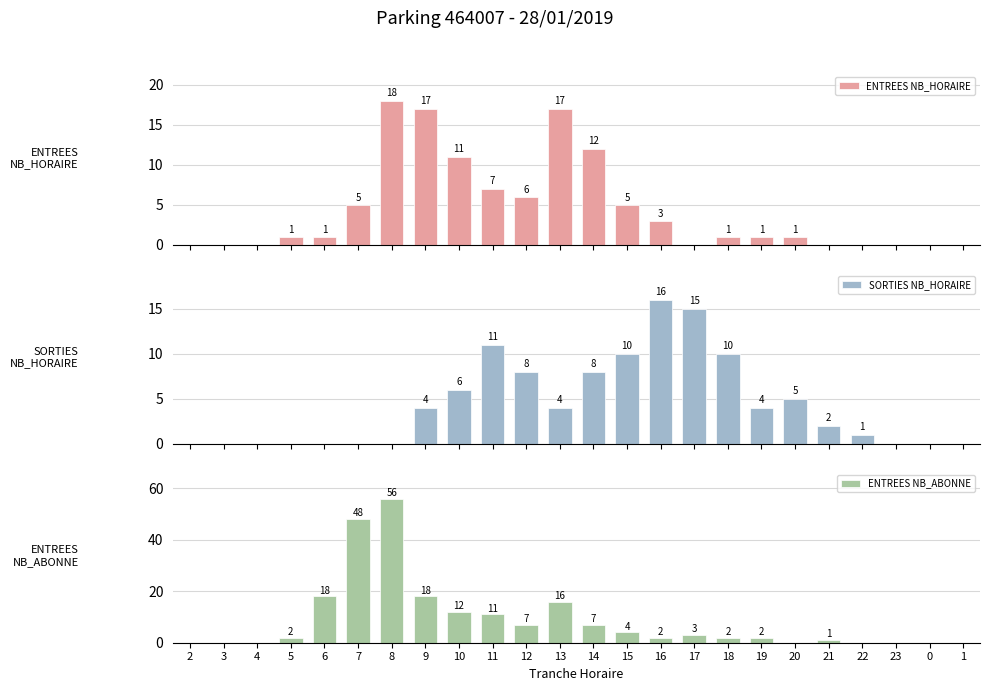

Which series changed the most between 4 and 7?

ENTREES NB_ABONNE